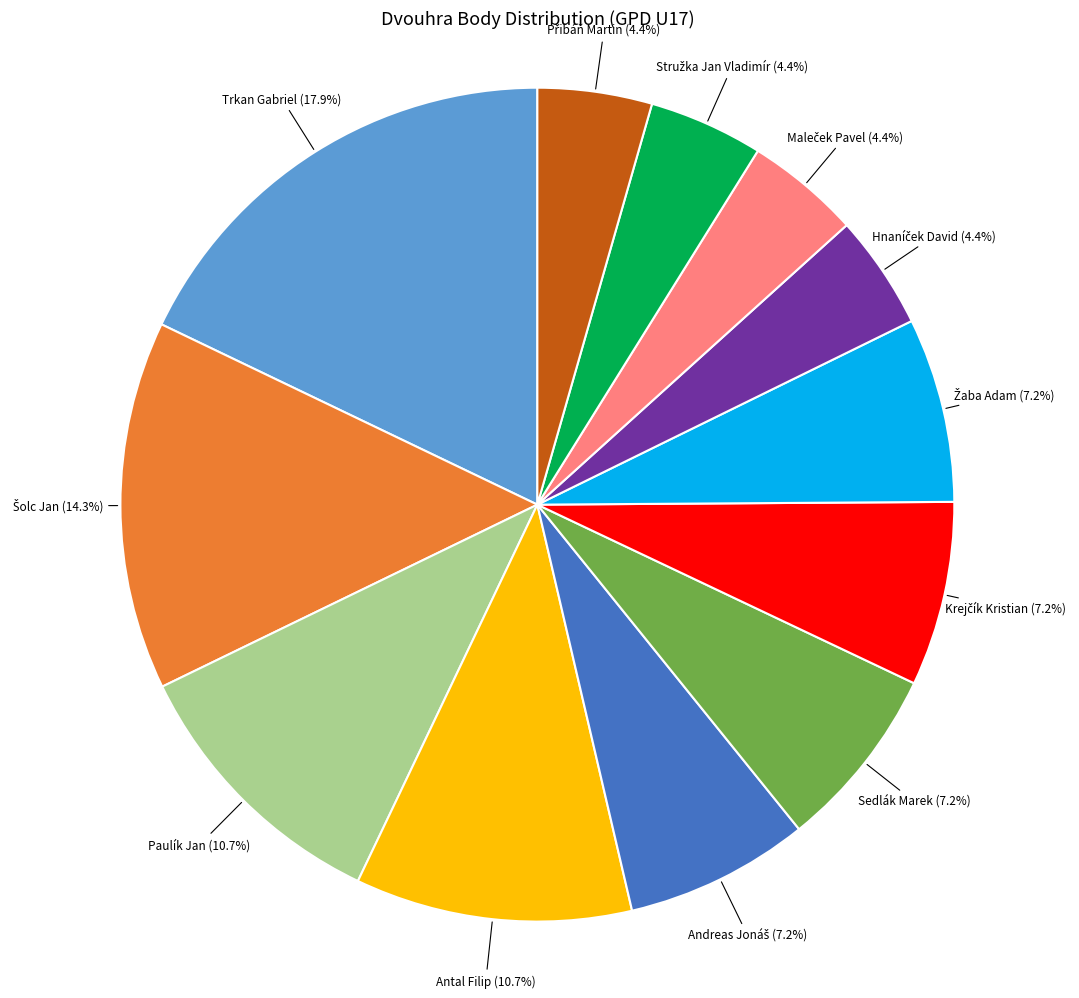

How many segments does this pie chart have?

12